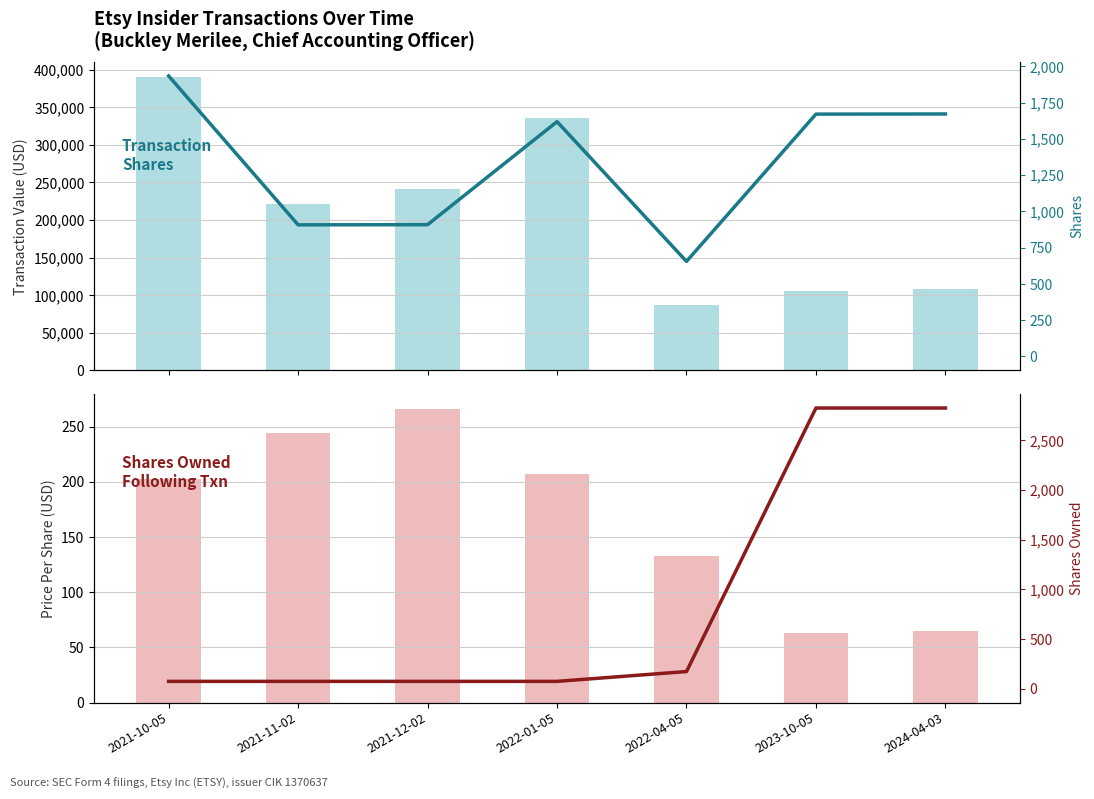

At how many categories does at least one series exceed 305090?

2